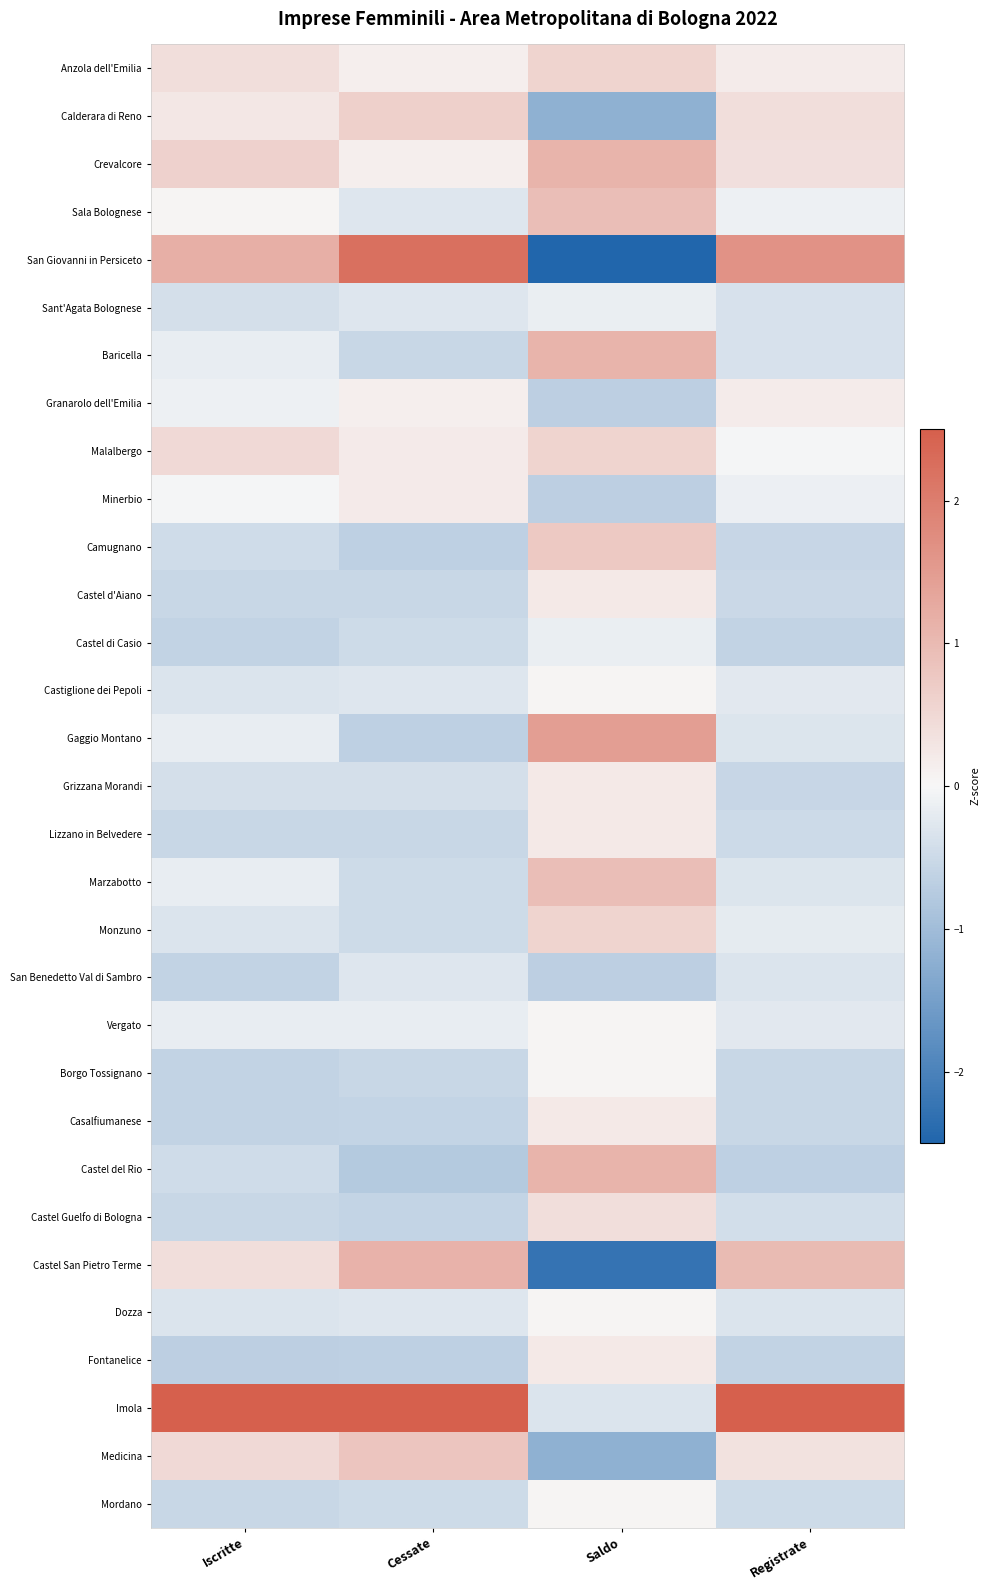

What is the spread (max minus min) of values at Cessate?

5.1